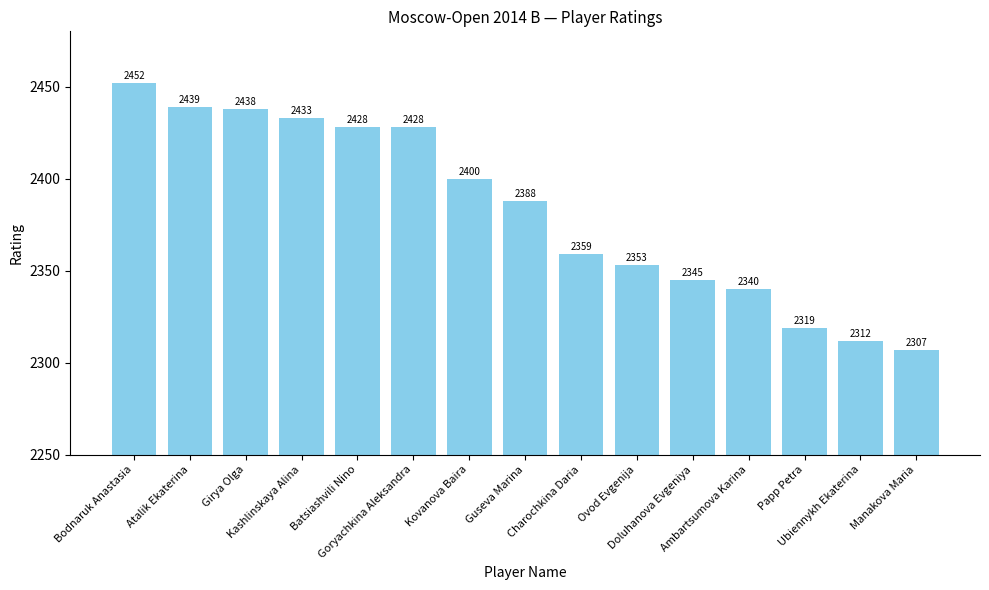

What is the smallest value displayed?

2307